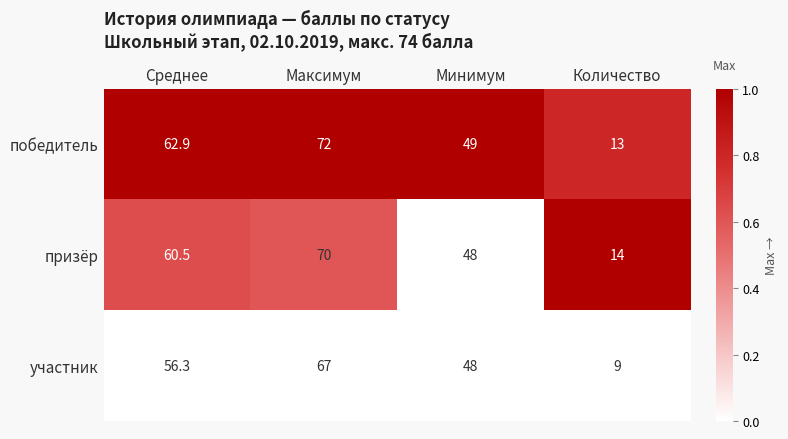

Reading left to right, list all the values displayed in this chart.

победитель: 62.9	72.0	49.0	13.0
призёр: 60.5	70.0	48.0	14.0
участник: 56.3	67.0	48.0	9.0